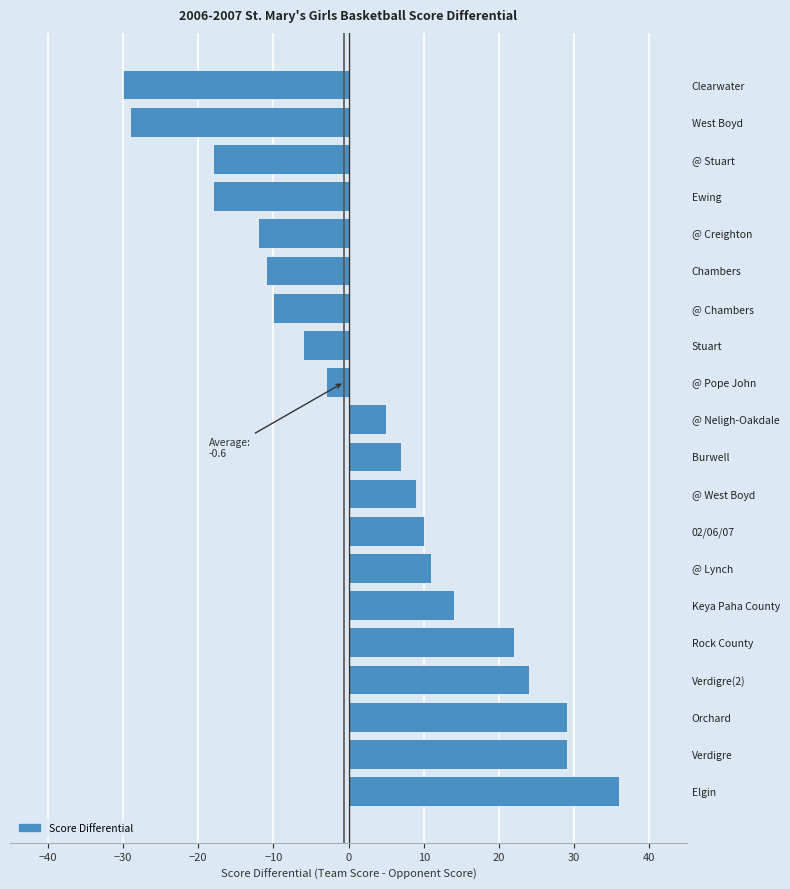

The chart shows a value of 24 at Verdigre(2). True or false?

True